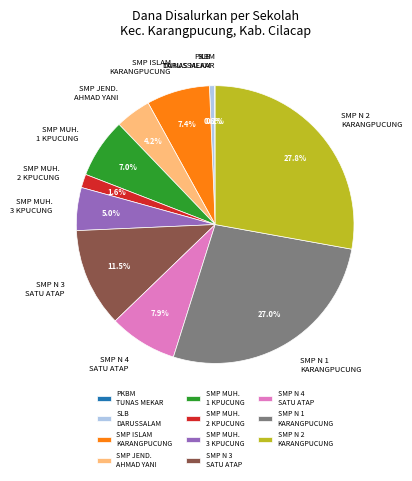

Does any single category account for the majority?

No